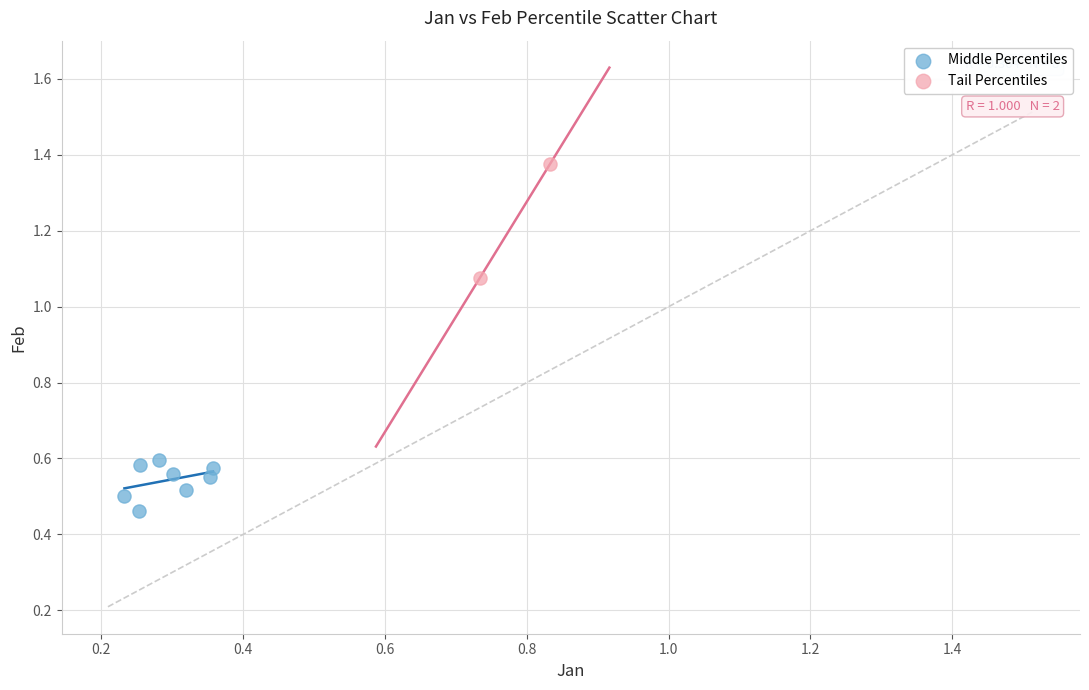

What are all the series names shown in the legend?

Middle Percentiles, Tail Percentiles